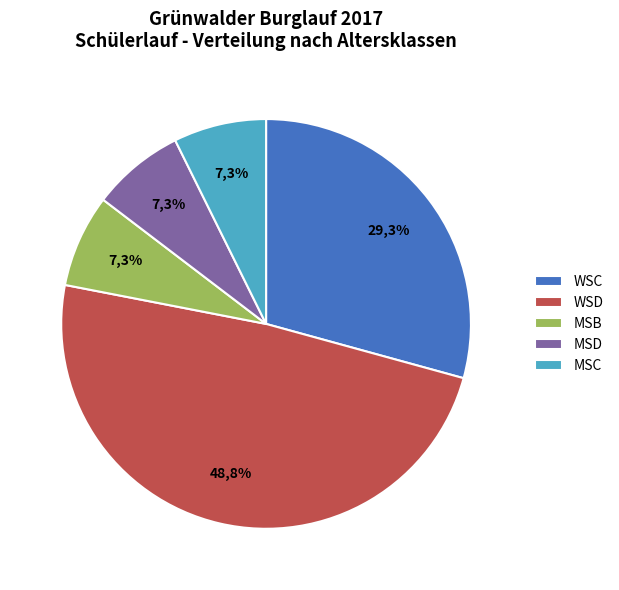

The WSD slice represents 49% of the pie. True or false?

True